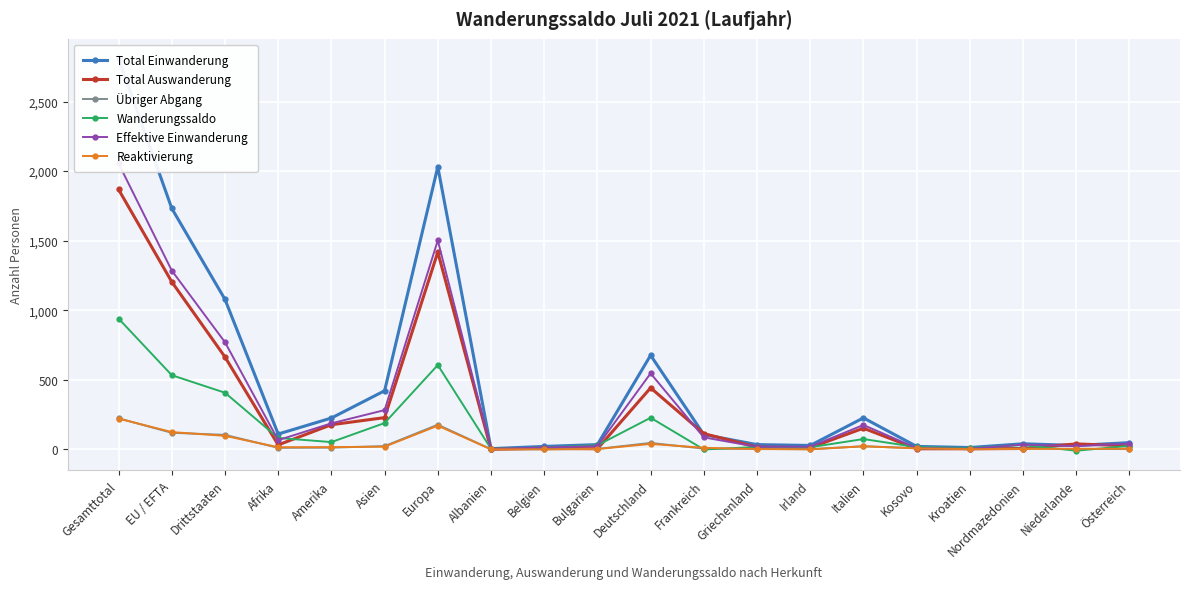

The value of Reaktivierung at Kosovo is 7. True or false?

True